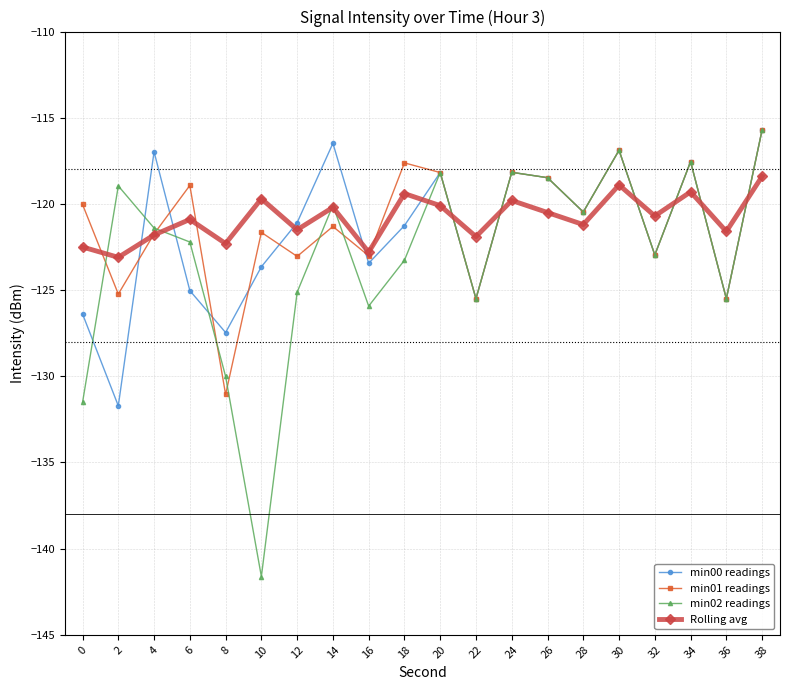

At which category does min01 readings reach its first local peak?

6